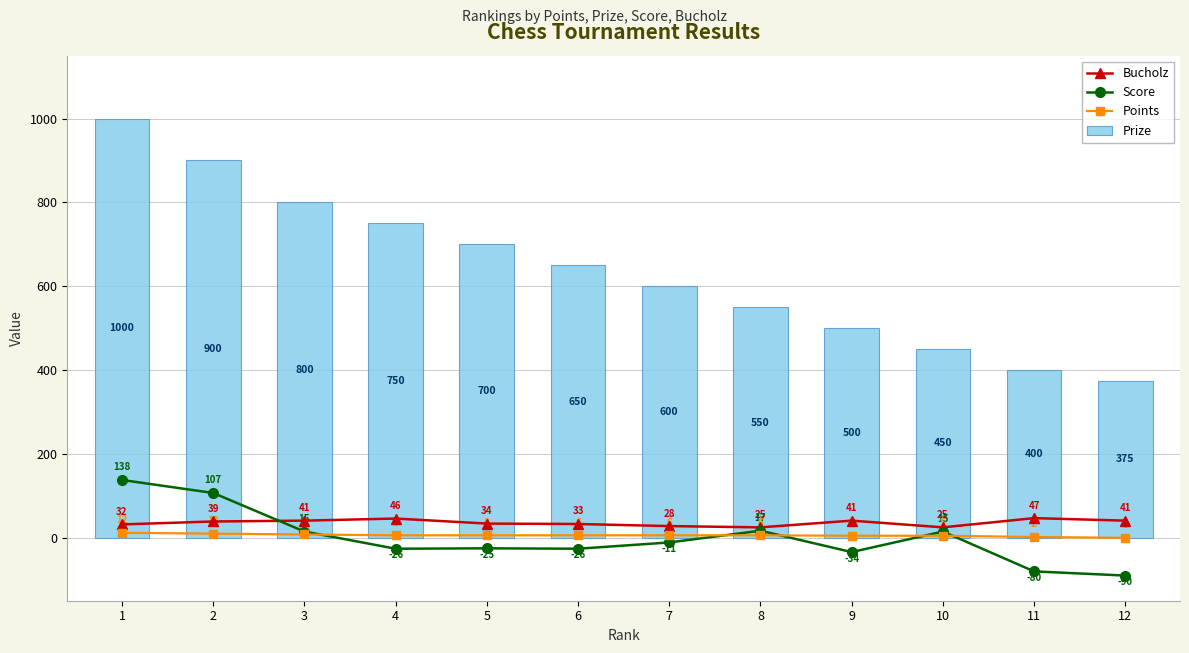

What are all the series names shown in the legend?

Bucholz, Score, Points, Prize